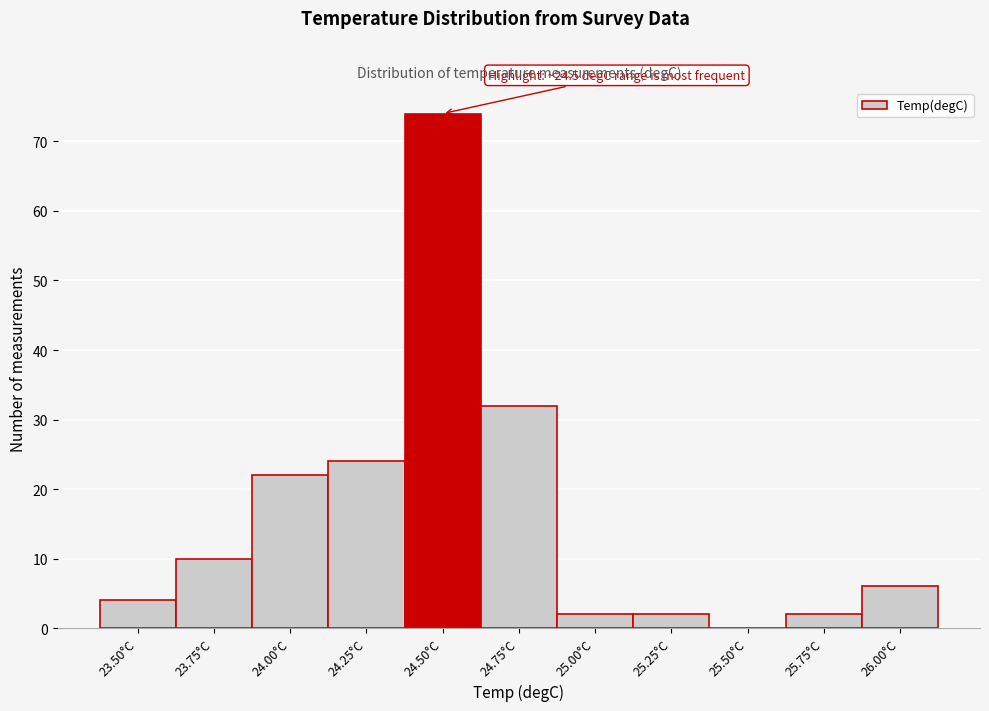

Reading left to right, transcribe all the data shown in this chart.

23.50°C=4	23.75°C=10	24.00°C=22	24.25°C=24	24.50°C=74	24.75°C=32	25.00°C=2	25.25°C=2	25.50°C=0	25.75°C=2	26.00°C=6